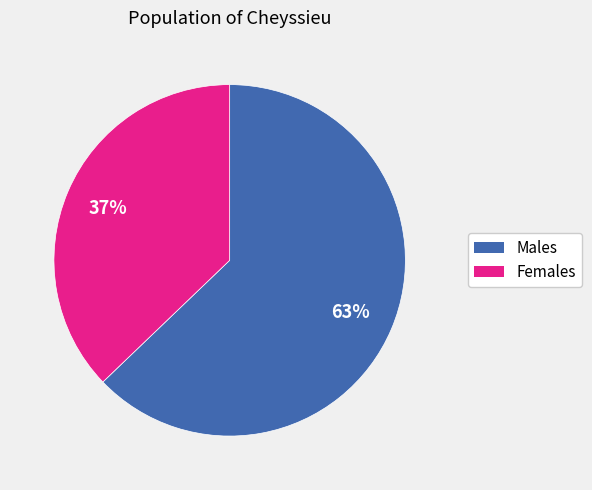

To the nearest percent, what is the average slice percentage?

50%